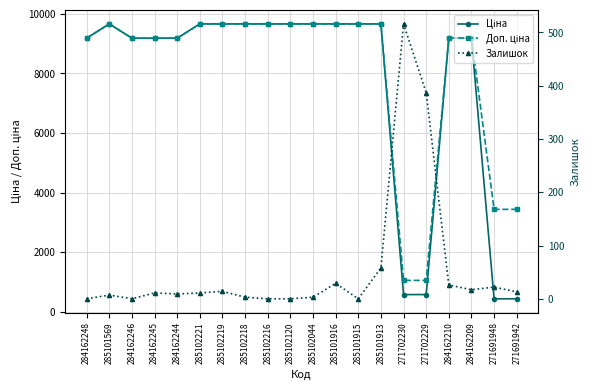

What is the maximum value for Залишок?

516.0